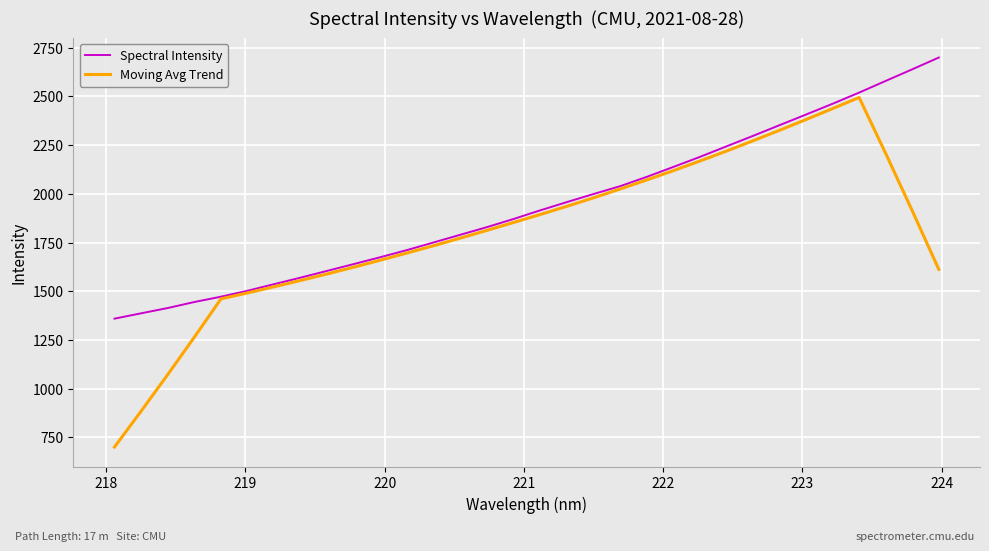

At how many categories does at least one series exceed 1776?

19